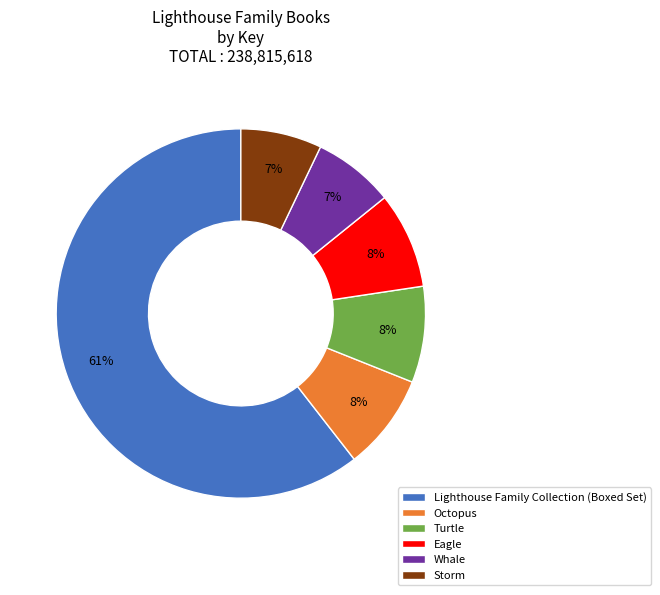

True or false: Lighthouse Family Collection (Boxed Set) accounts for 61% of the total.

True